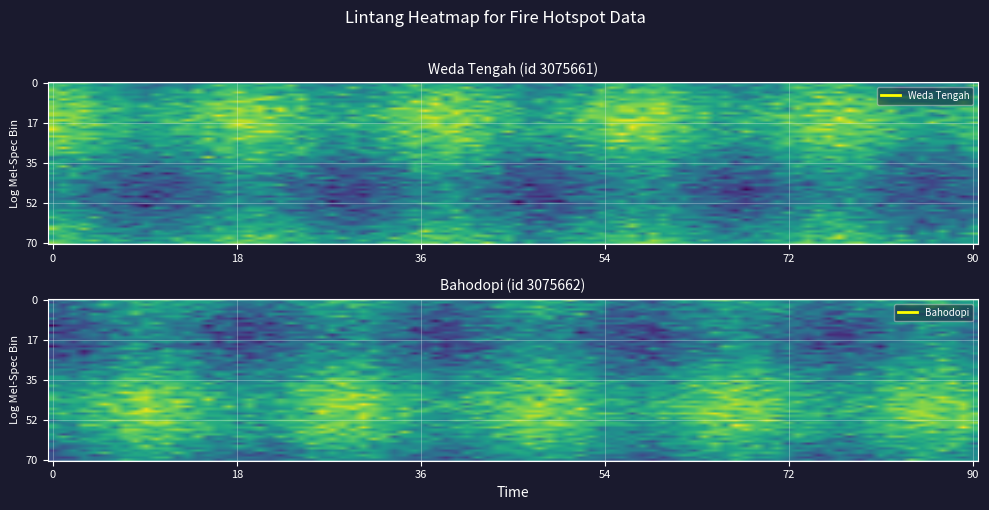

Is it true that Weda Tengah equals 0.2 at 8?

False